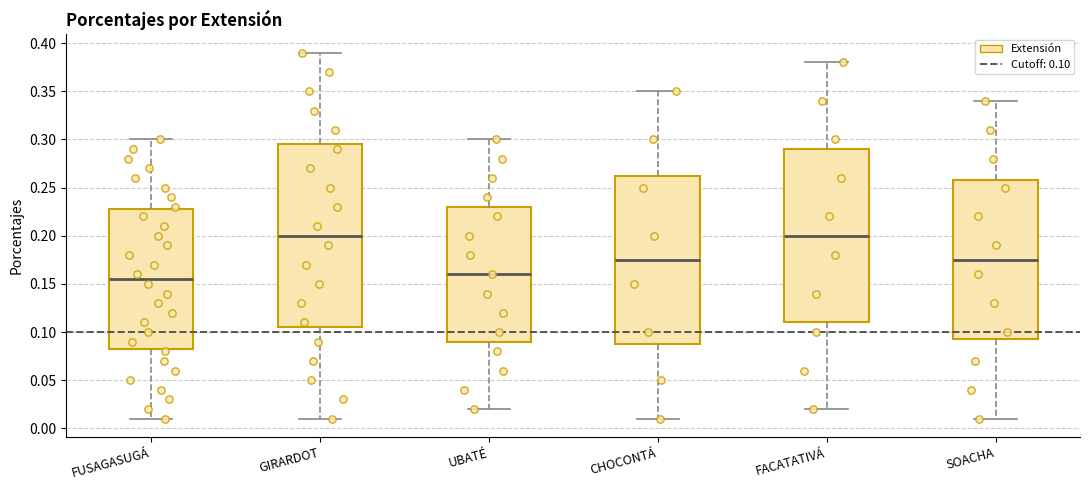

Reading left to right, read every box against the y-axis: the position of its median line, the range the box covers, and the ends of its whiskers. The values are not printed on the chart, so give them approximately, as read against the axis.

FUSAGASUGÁ: median 0.155, box 0.085 to 0.230, whiskers 0.010 to 0.300
GIRARDOT: median 0.200, box 0.105 to 0.295, whiskers 0.010 to 0.390
UBATÉ: median 0.160, box 0.090 to 0.230, whiskers 0.020 to 0.300
CHOCONTÁ: median 0.175, box 0.090 to 0.265, whiskers 0.010 to 0.350
FACATATIVÁ: median 0.200, box 0.110 to 0.290, whiskers 0.020 to 0.380
SOACHA: median 0.175, box 0.095 to 0.260, whiskers 0.010 to 0.340